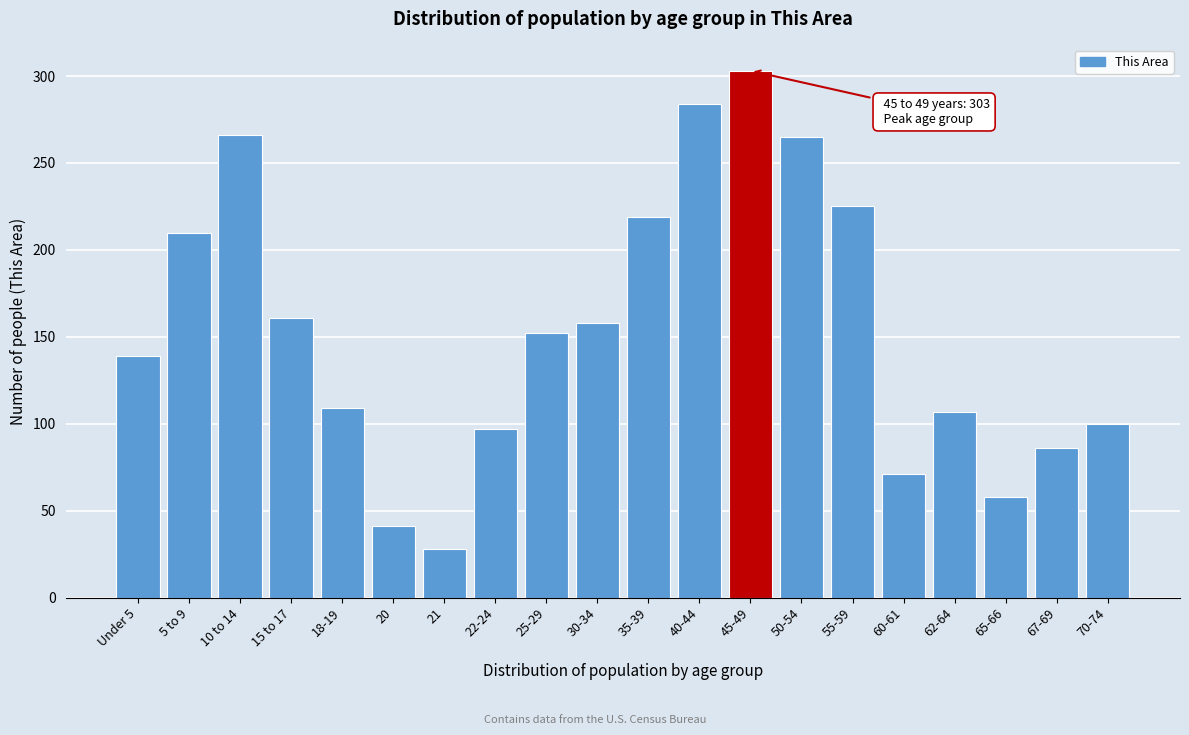

Which category has the lowest value across all series?

21